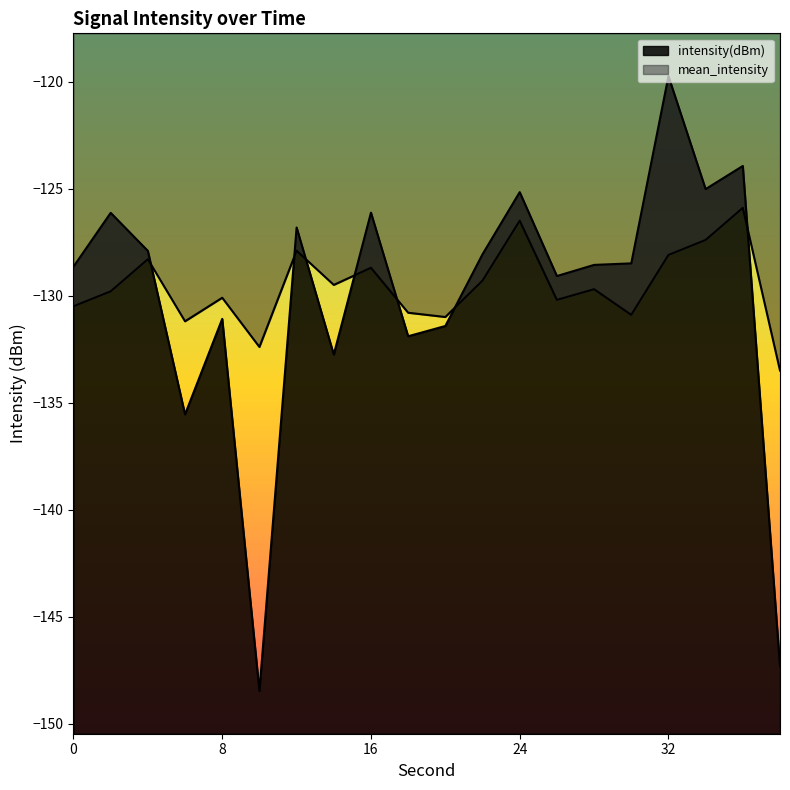

Which series ends up on top after the final intersection of mean_intensity and intensity(dBm)?

mean_intensity